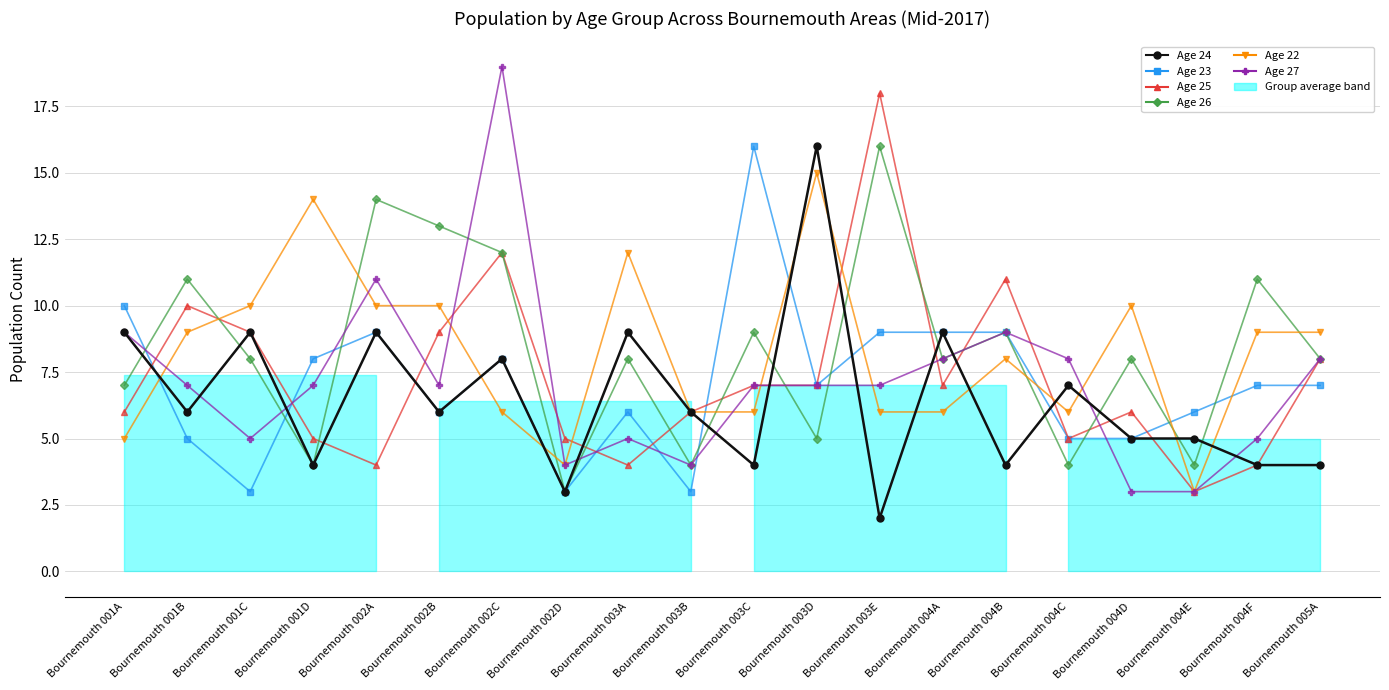

How many data points does each series have?

20